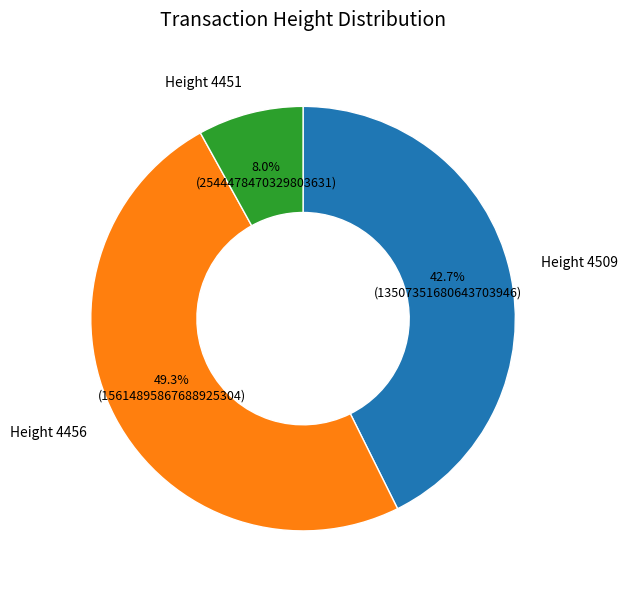

Which has a higher value, Height 4456 or Height 4509?

Height 4456